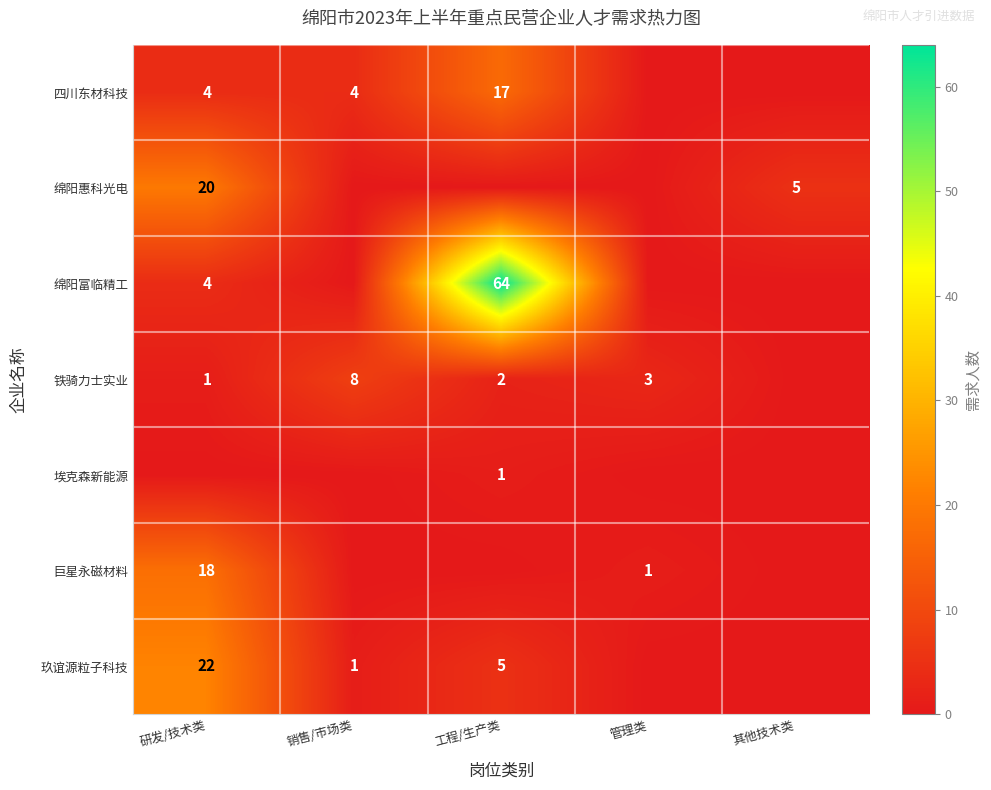

The 四川东材科技 series shows 28 at 工程/生产类. True or false?

False